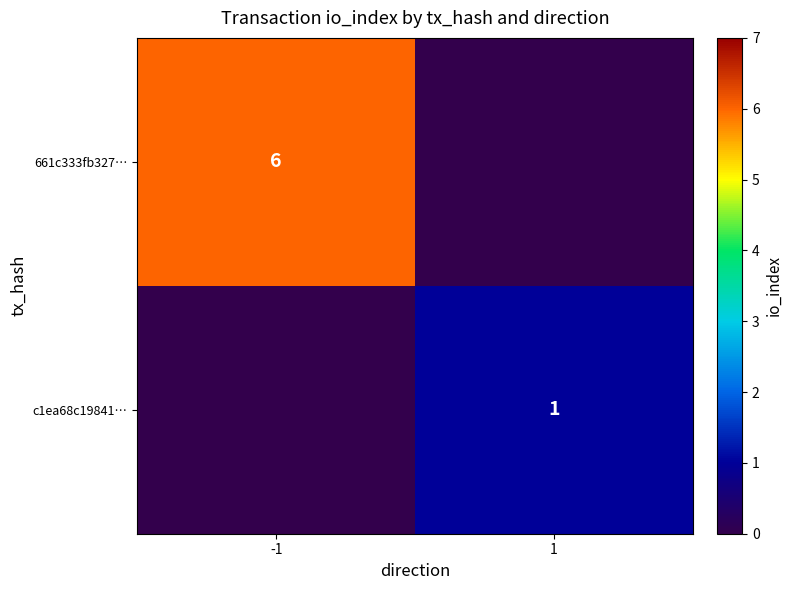

Is it true that 661c333fb327… equals 2 at -1?

False